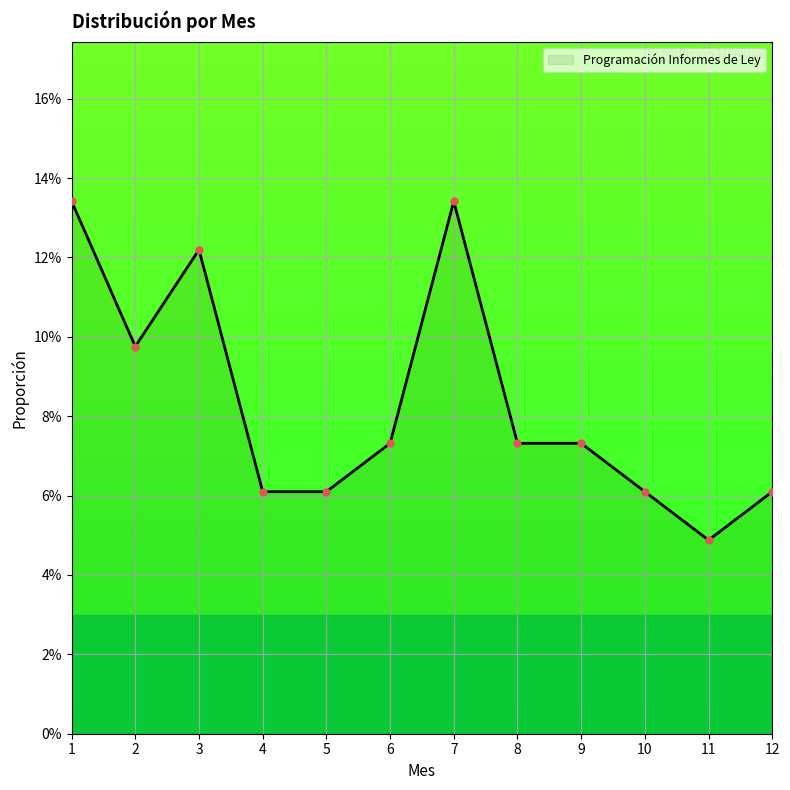

List the labels in order of value, smallest first.

11, 4, 5, 10, 12, 6, 8, 9, 2, 3, 1, 7